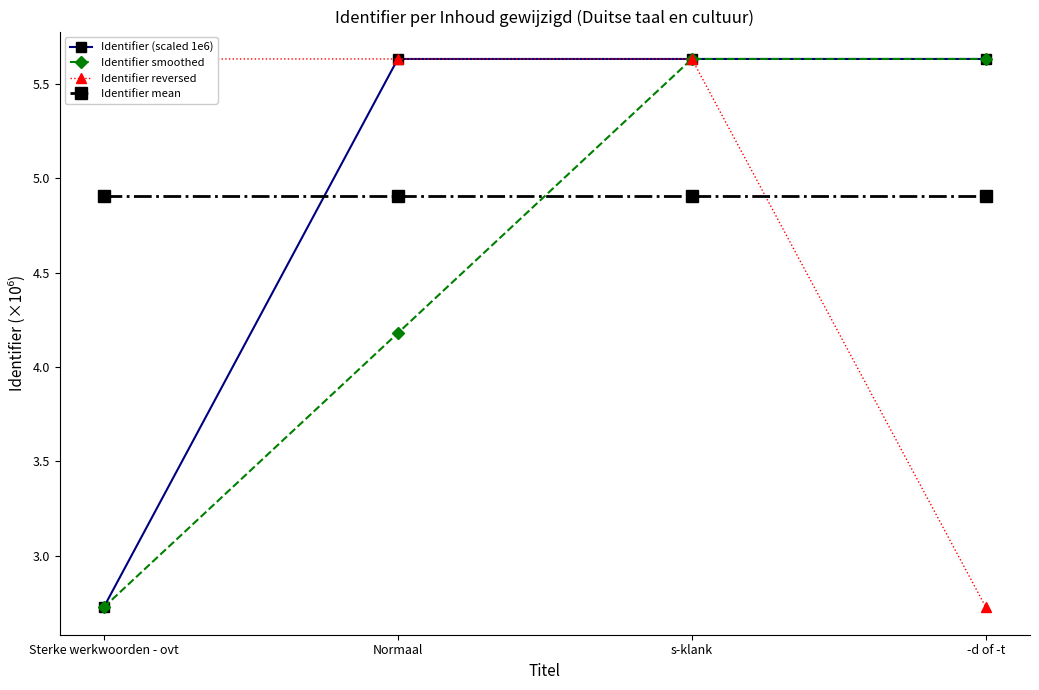

Which category has the lowest value in the Identifier reversed series?

-d of -t